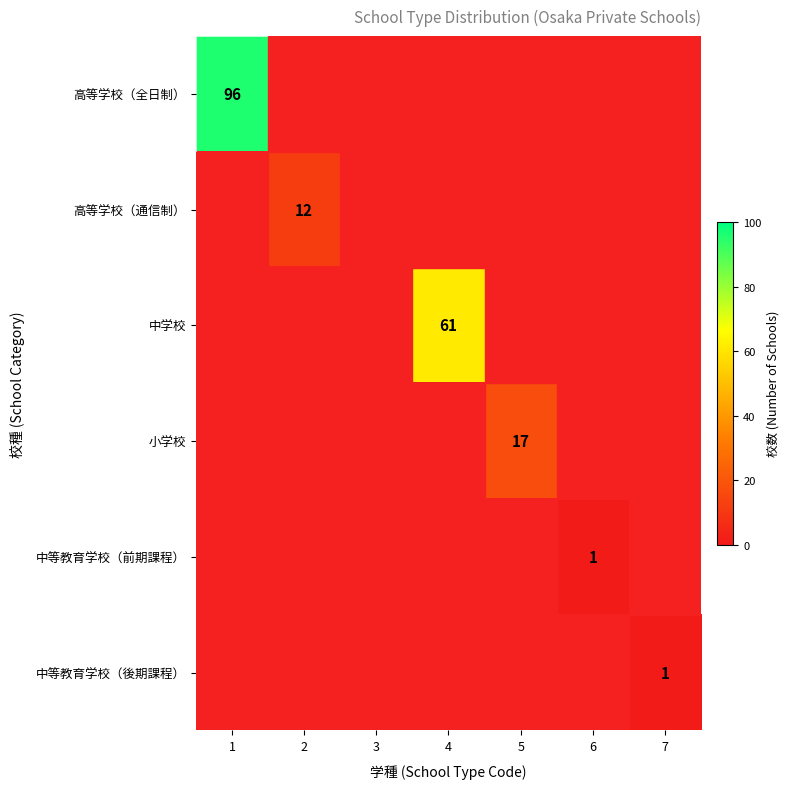

The value of 中等教育学校（後期課程） at 7 is 1.4. True or false?

False